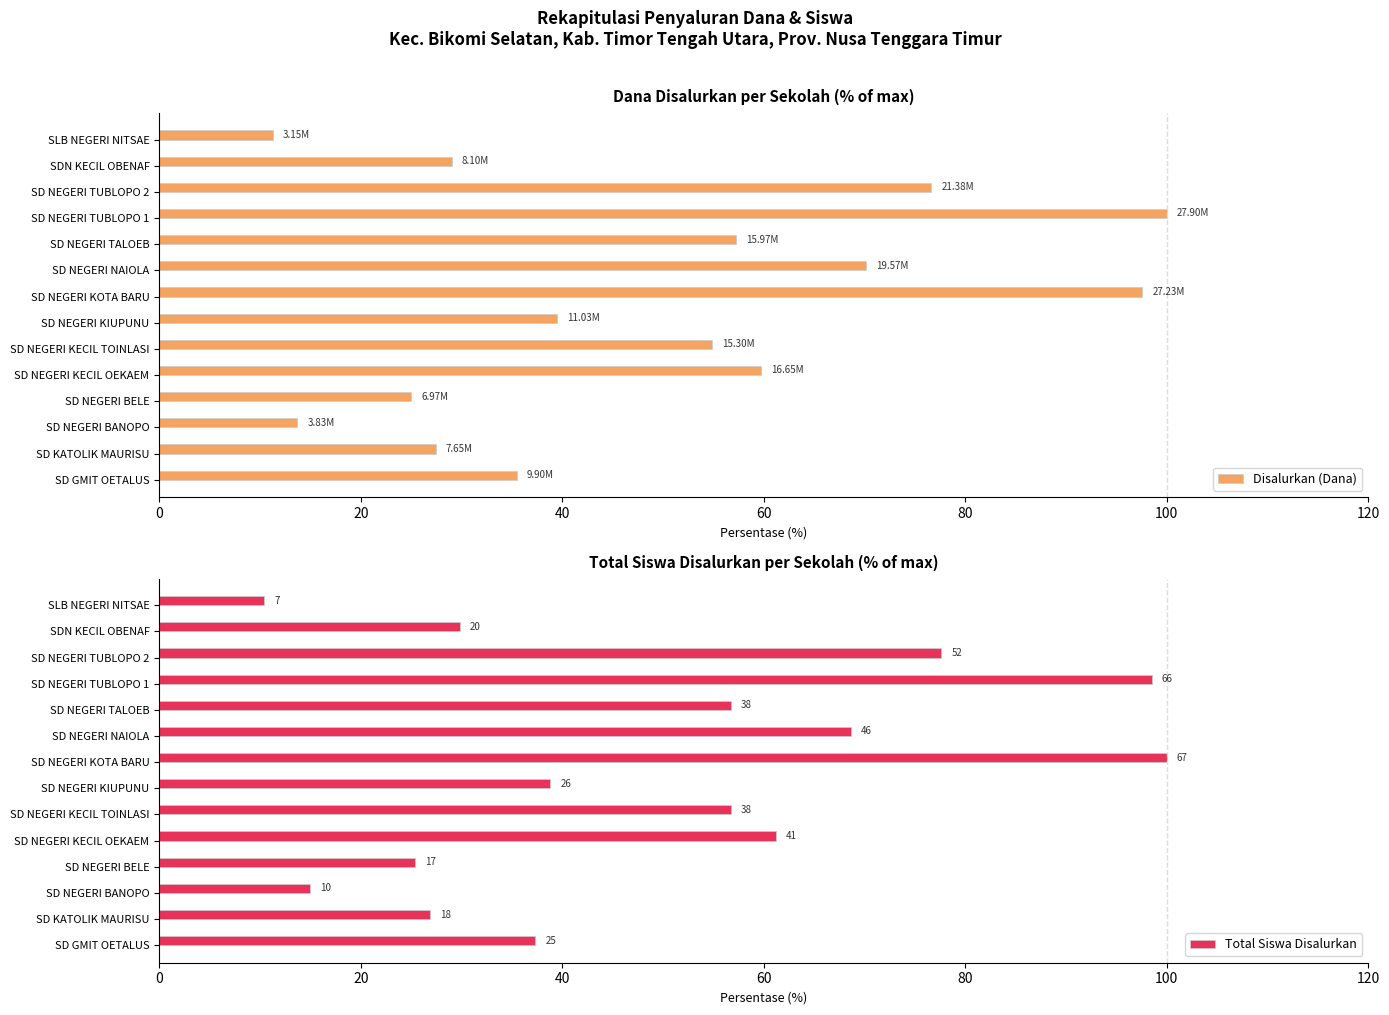

What are all the series names shown in the legend?

Disalurkan (Dana), Total Siswa Disalurkan